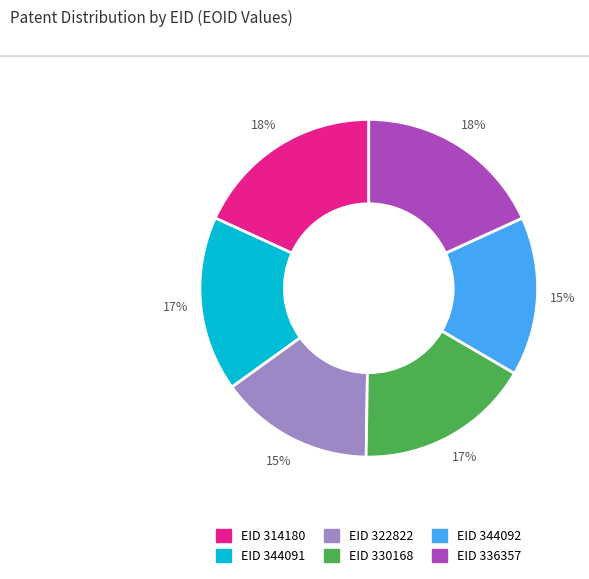

To the nearest percent, what percentage of the pie is EID 330168?

17%